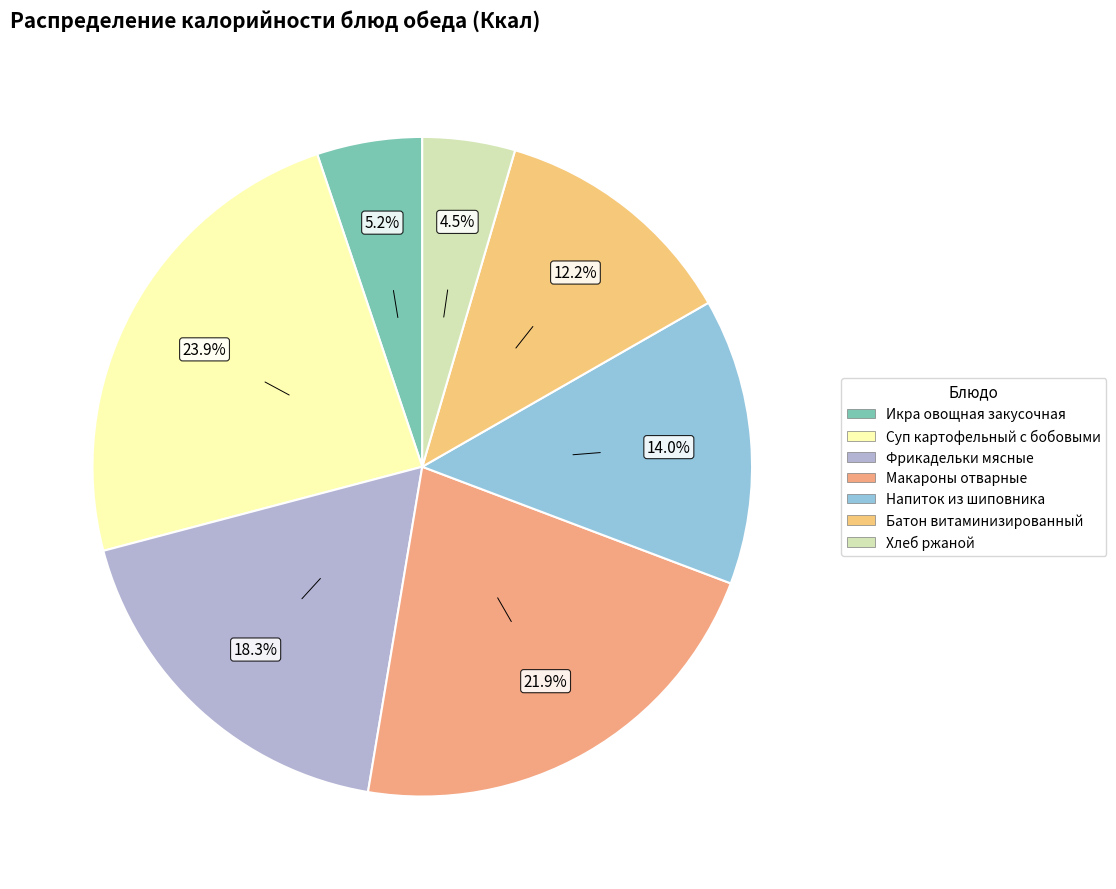

To the nearest percent, what is the difference between the Батон витаминизированный and Икра овощная закусочная slice percentages?

7%